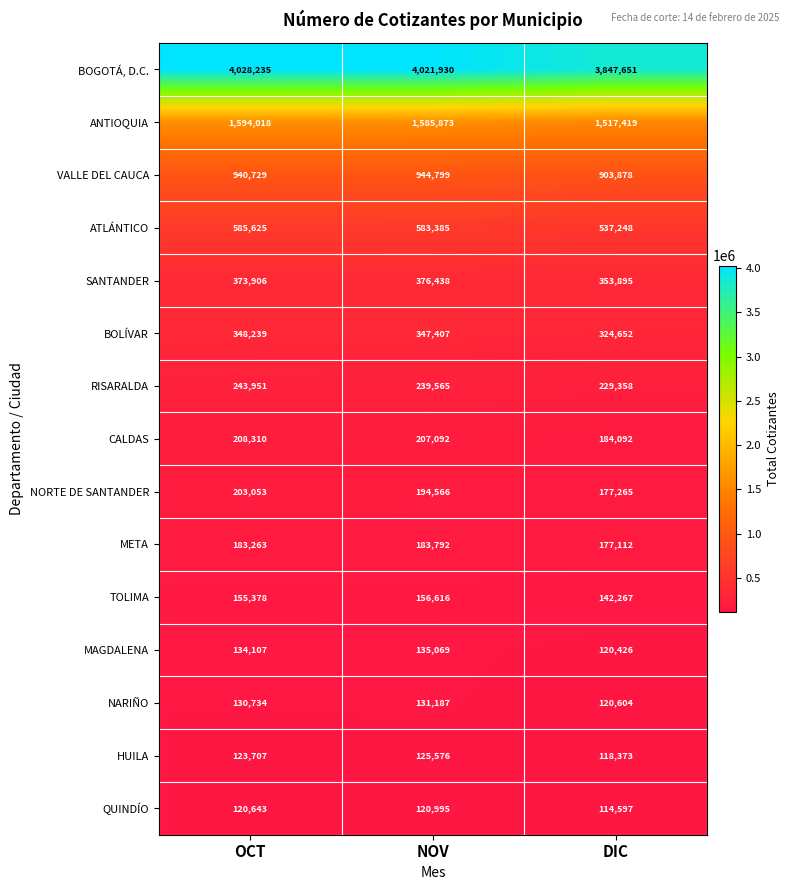

At which label does META reach its peak?

NOV